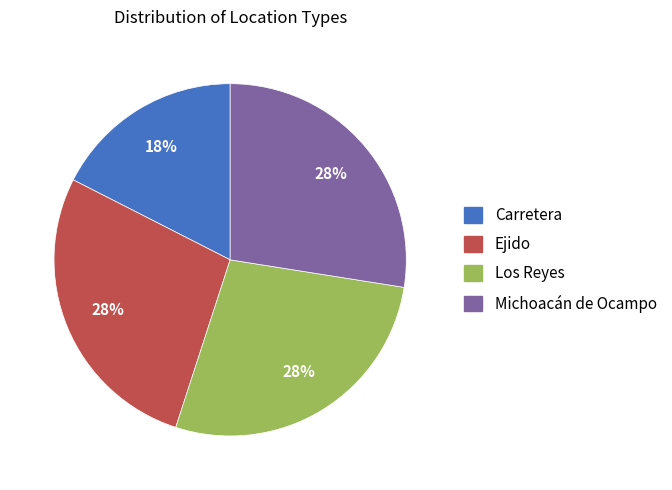

How many slices are in this pie chart?

4